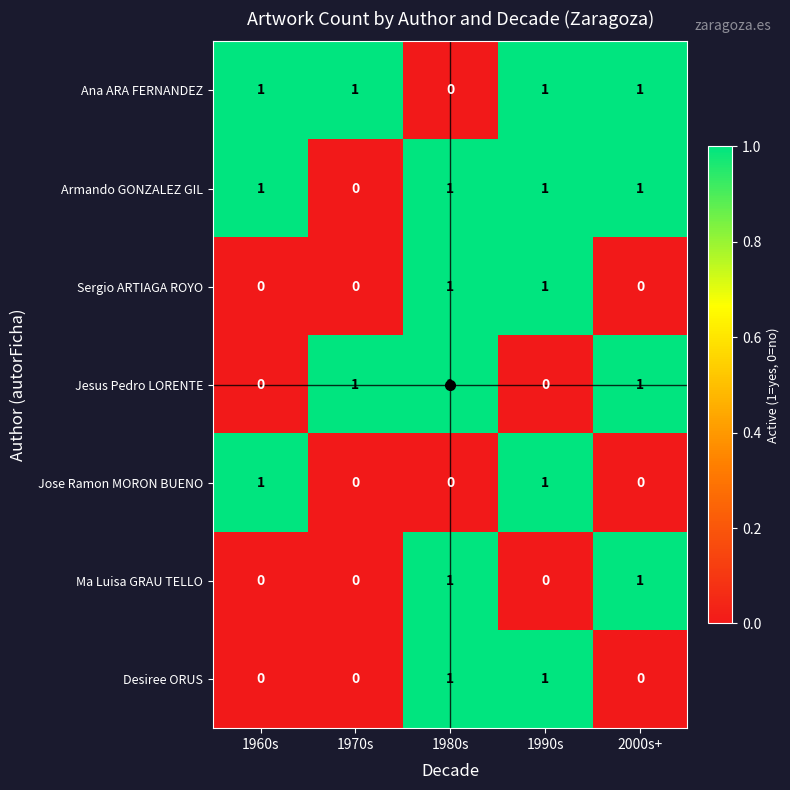

How many Ma Luisa GRAU TELLO values are between 0 and 1?

5